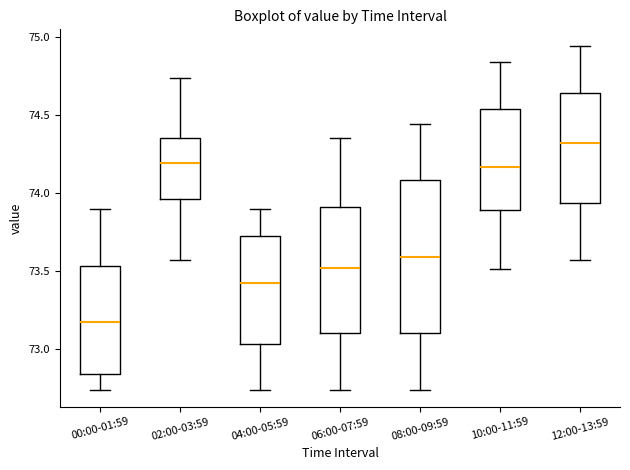

Which box has the lowest median line?

00:00-01:59